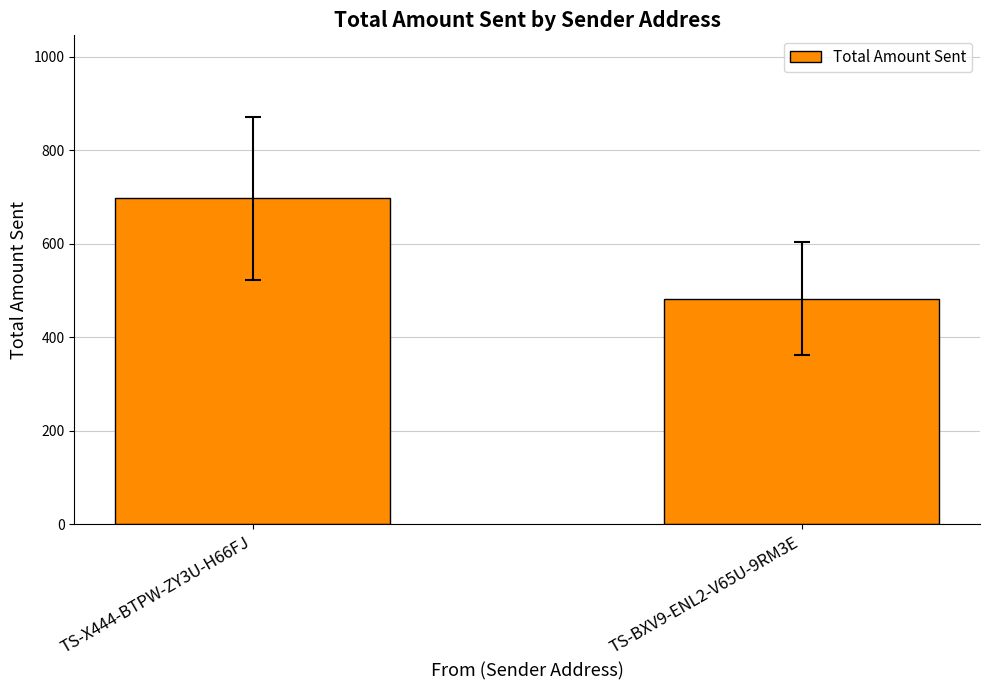

What is the label of the 2nd bar from the right?

TS-X444-BTPW-ZY3U-H66FJ